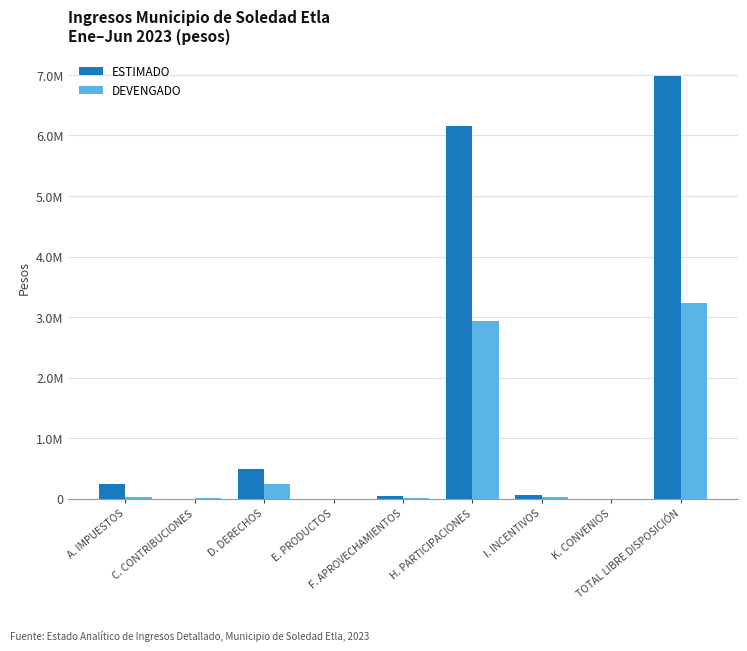

What is the total value across all series at C. CONTRIBUCIONES?

16003.0